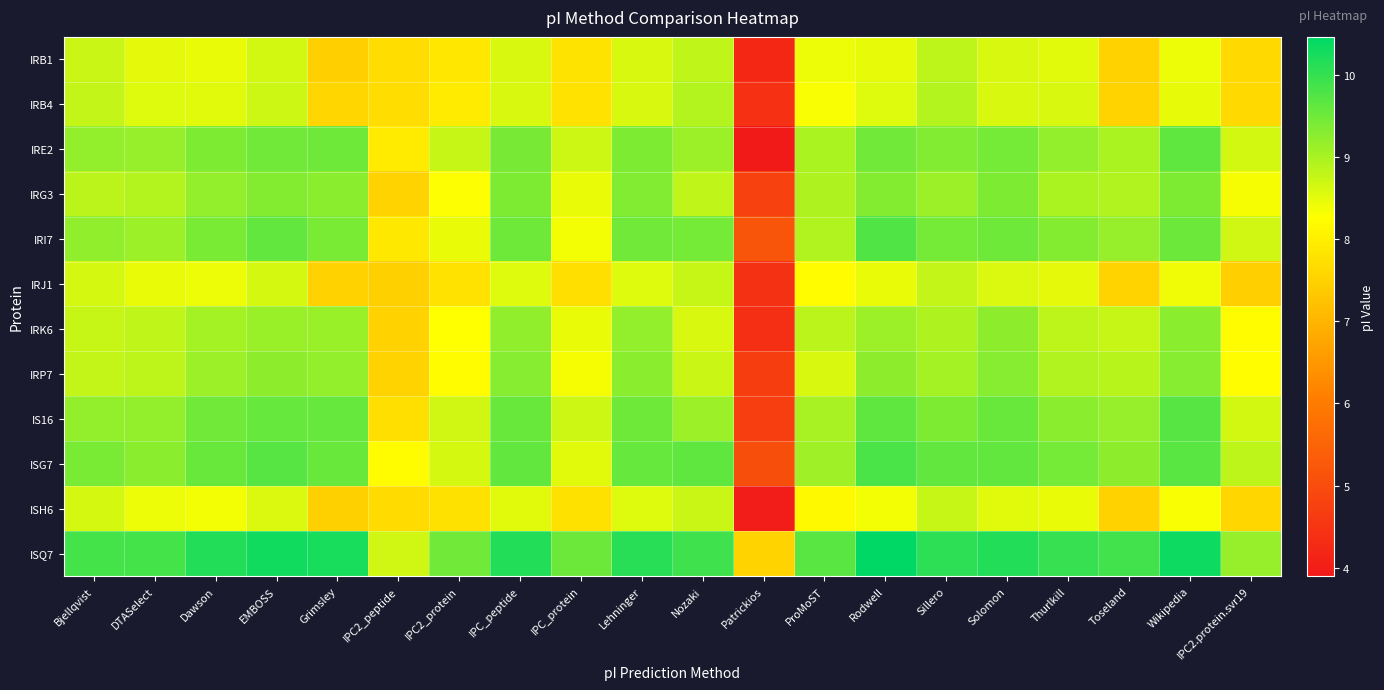

At which category does the chart reach its minimum across all series?

Patrickios